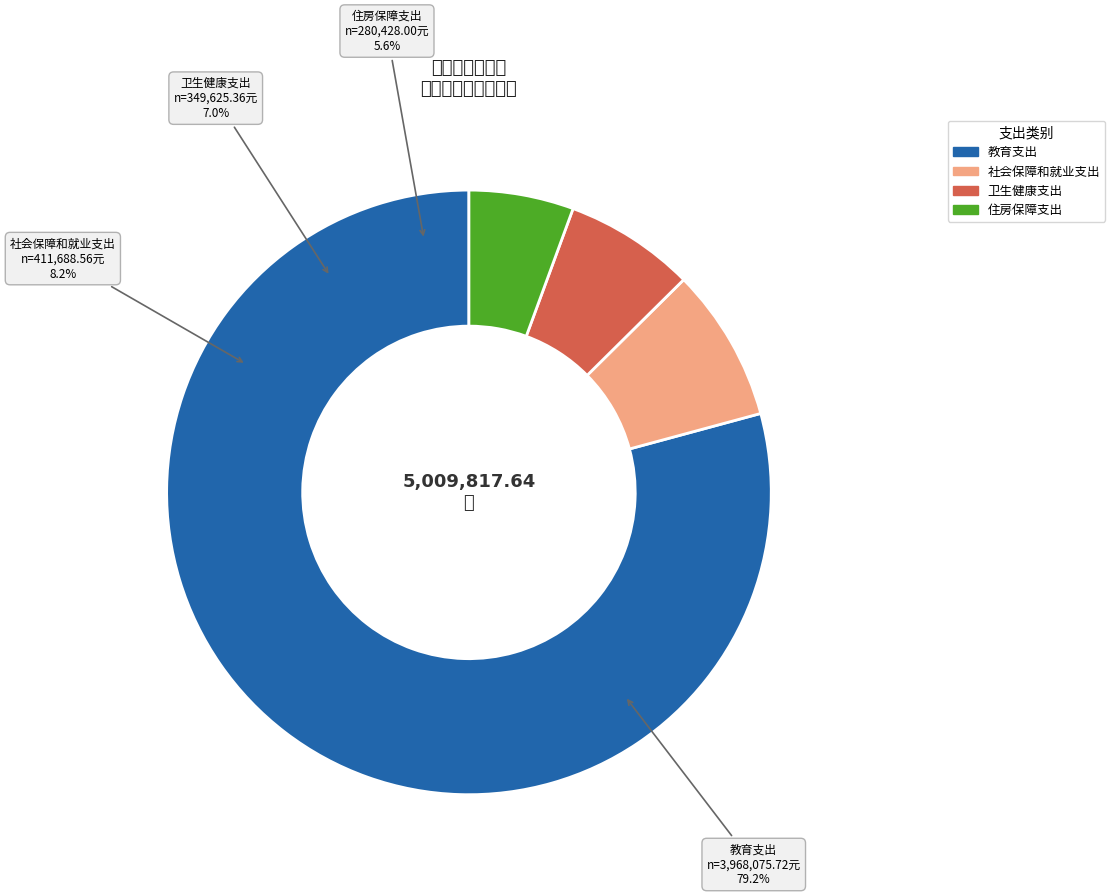

To the nearest percent, what percentage of the pie is 教育支出?

79%